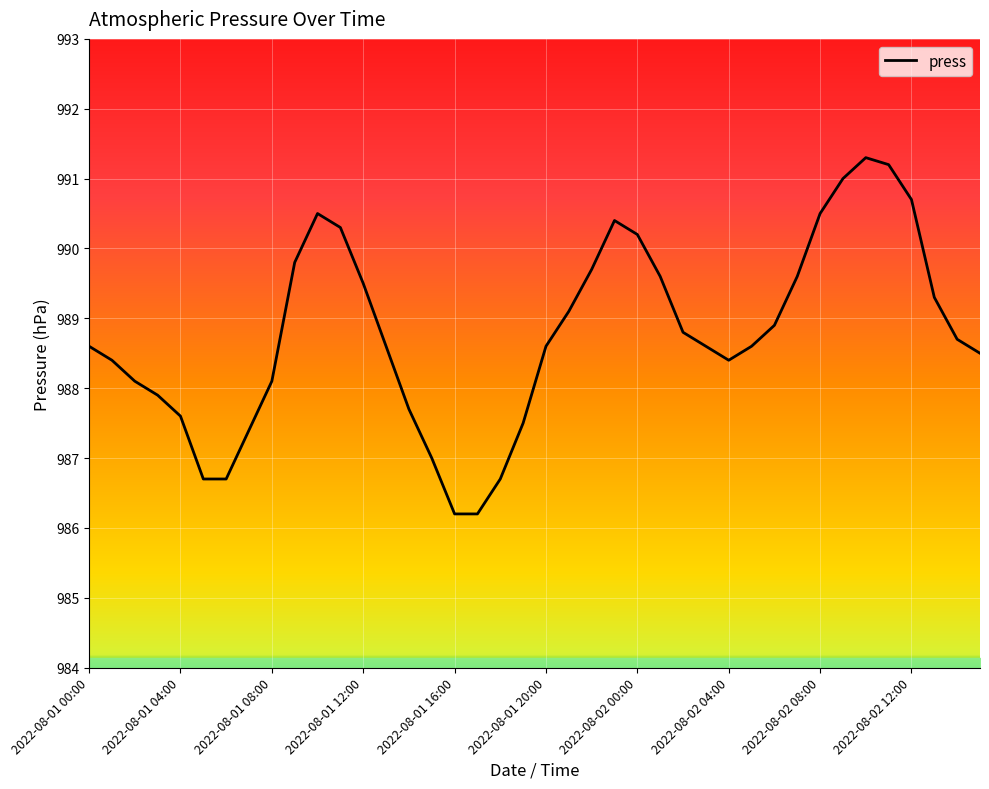

Count the number of categories in the chart.

40